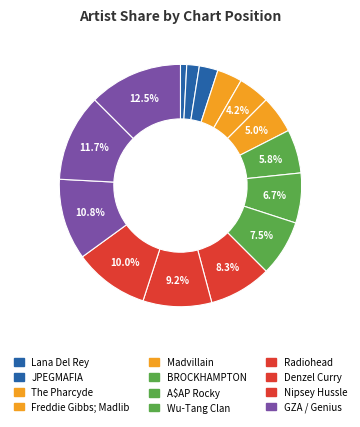

Is there a majority slice in this chart?

No